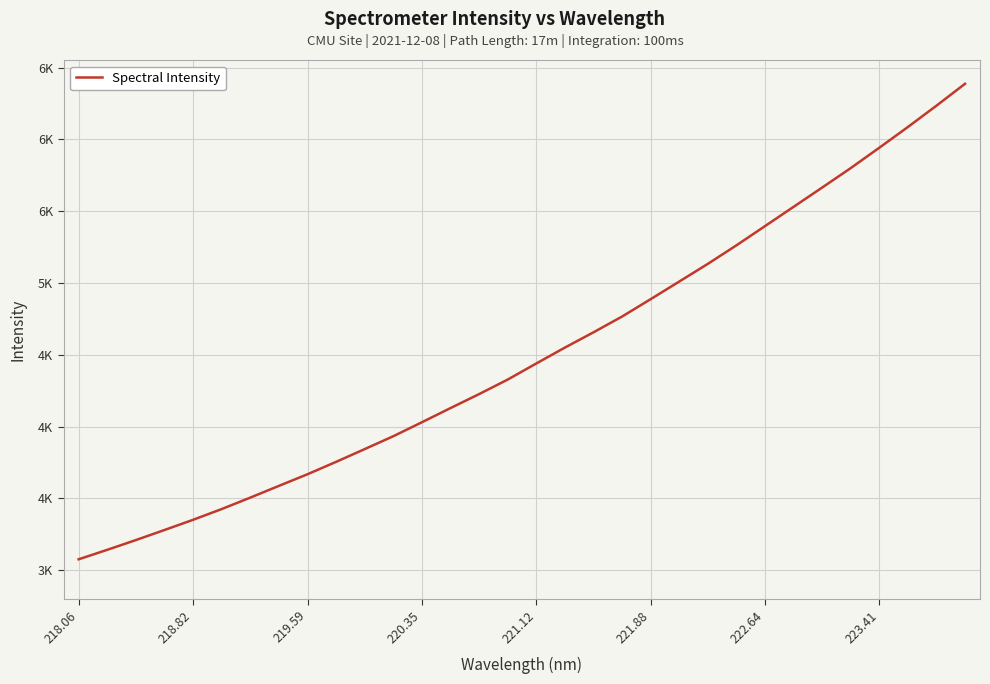

What is the difference between the maximum and minimum values?

3311.8